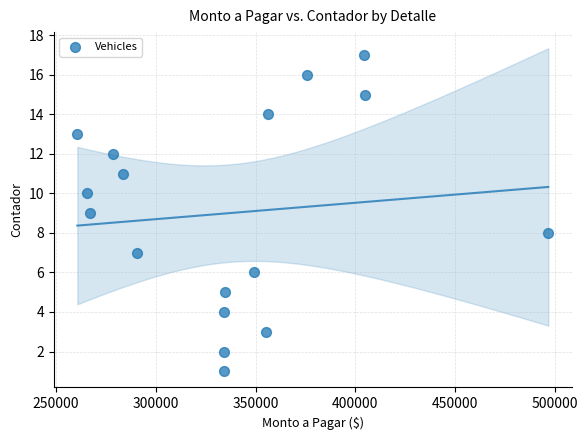

What is the range of Y values (max minus min)?

16